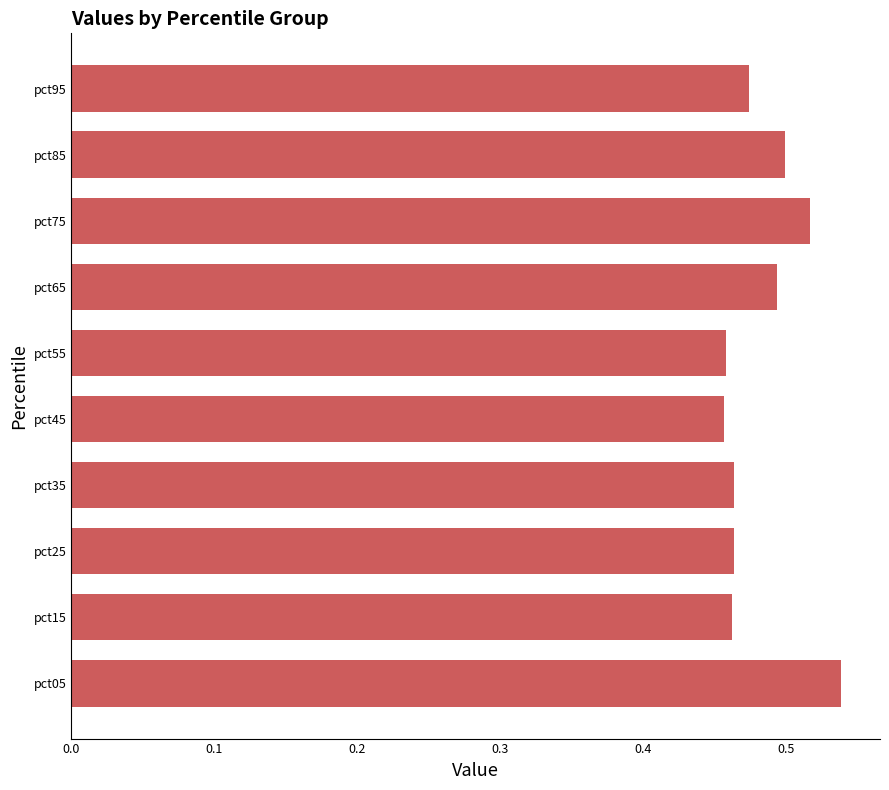

What is the sum of the values at pct15 and pct45?

0.9